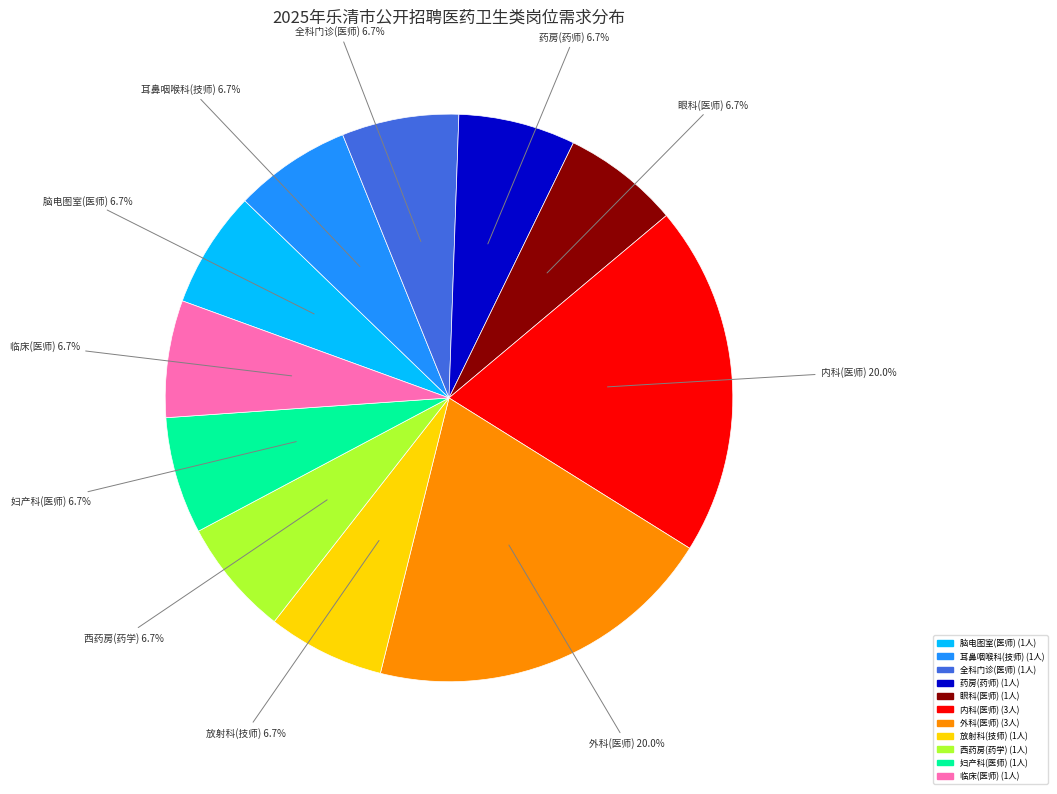

Does 药房(药师) account for over 50% of the chart?

No